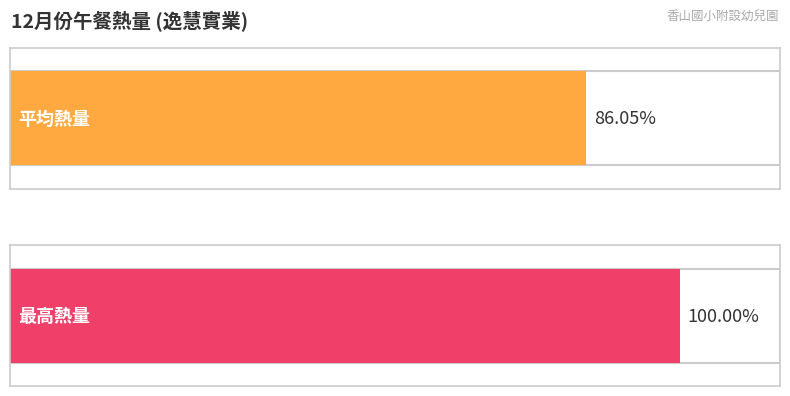

True or false: the data shows 359.9 at 12/26.

False